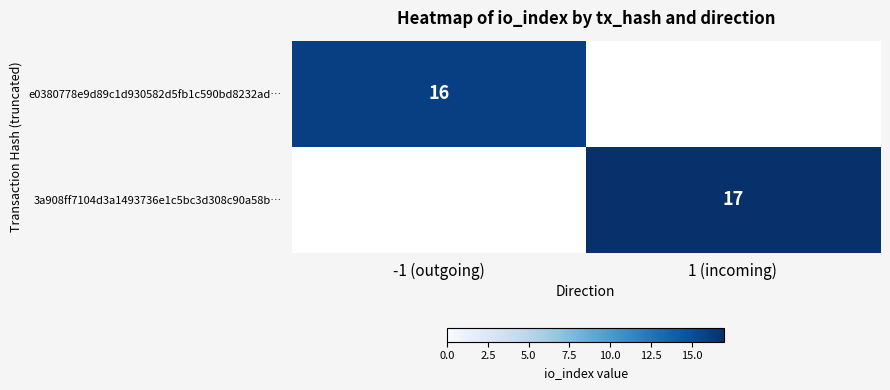

Is it true that 3a908ff7104d3a1493736e1c5bc3d308c90a58b… equals 17 at 1 (incoming)?

True